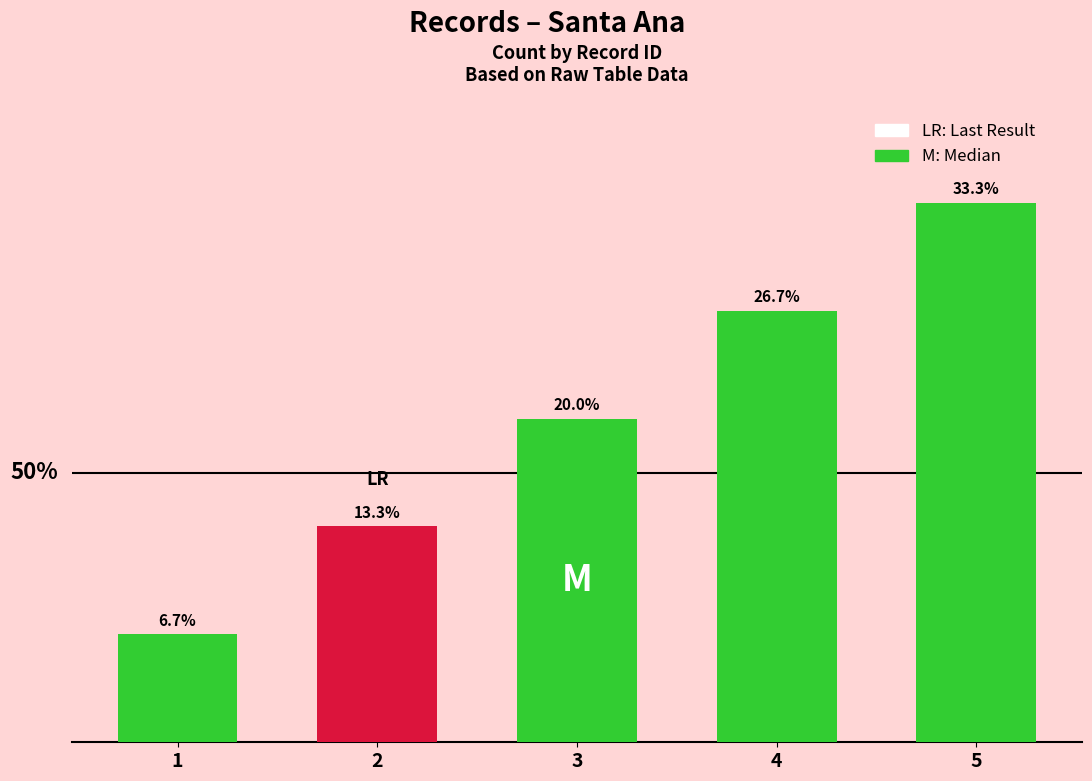

Are the bars horizontal?

No